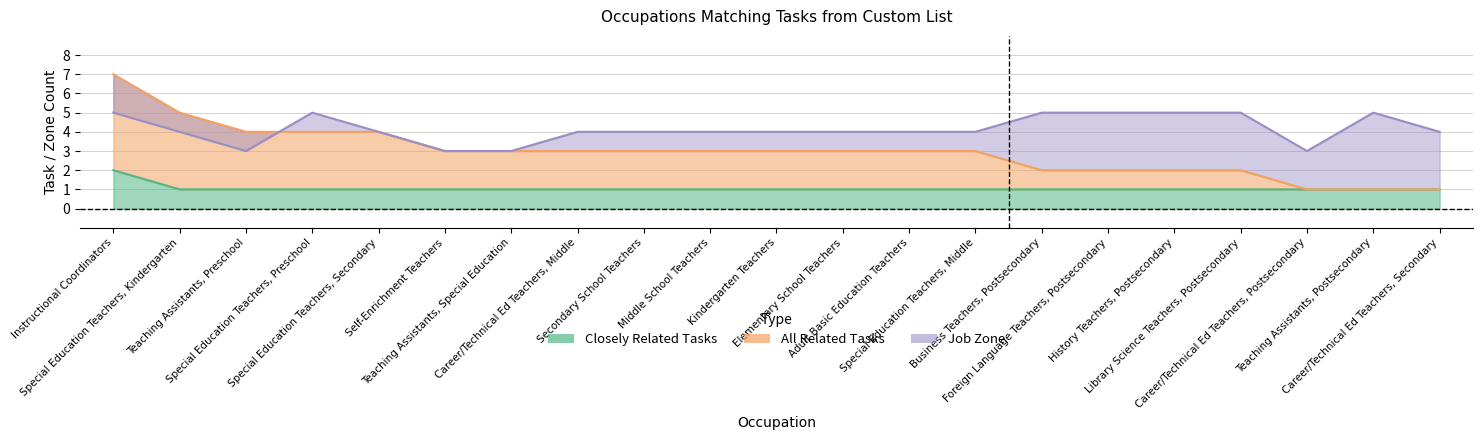

How many categories are shown in the chart?

21